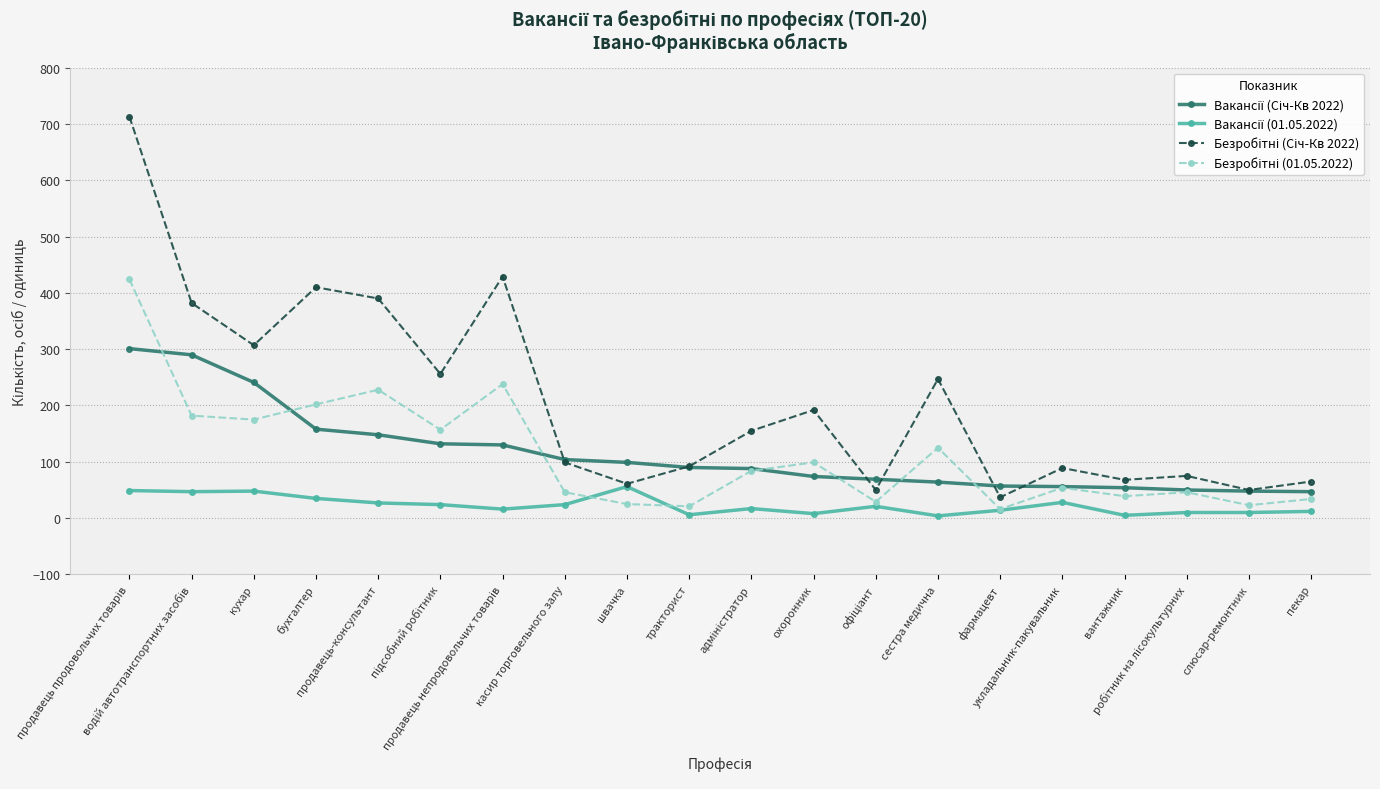

What is the maximum value shown in the chart?

713